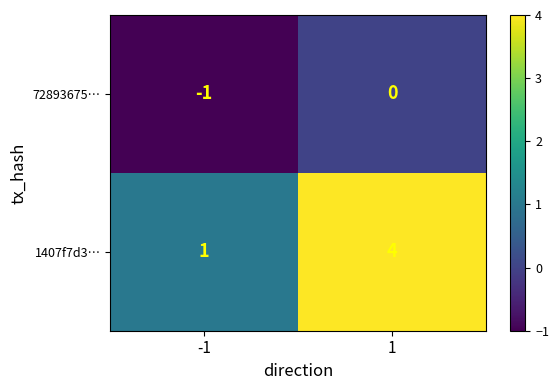

Which series has the largest total across all categories?

1407f7d3…